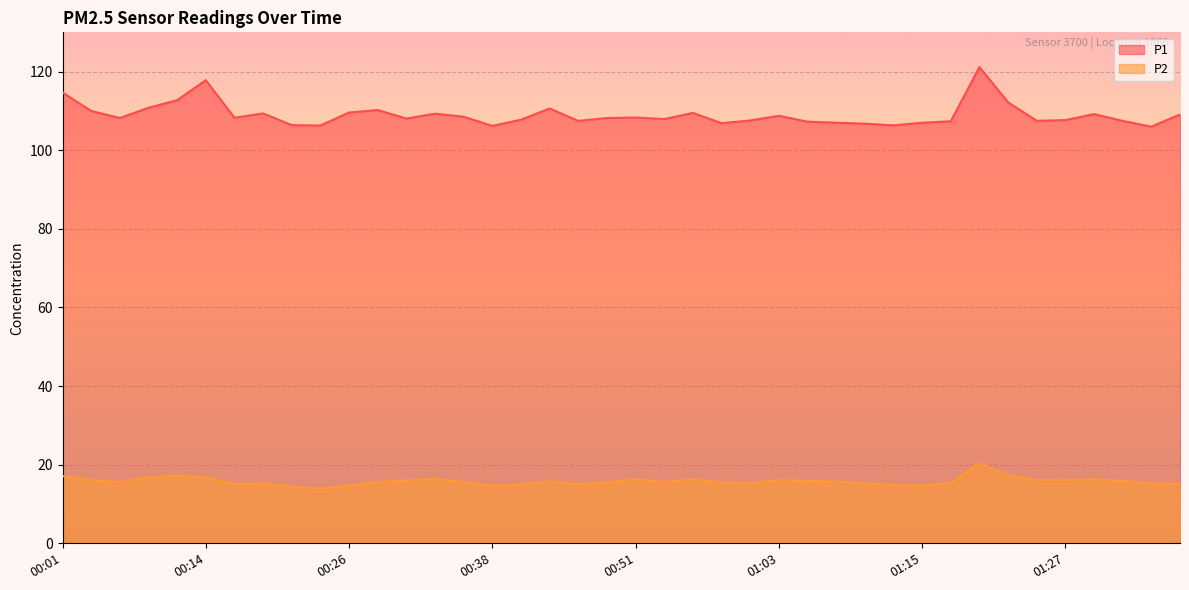

What is the label of the 13th point from the right?

01:08